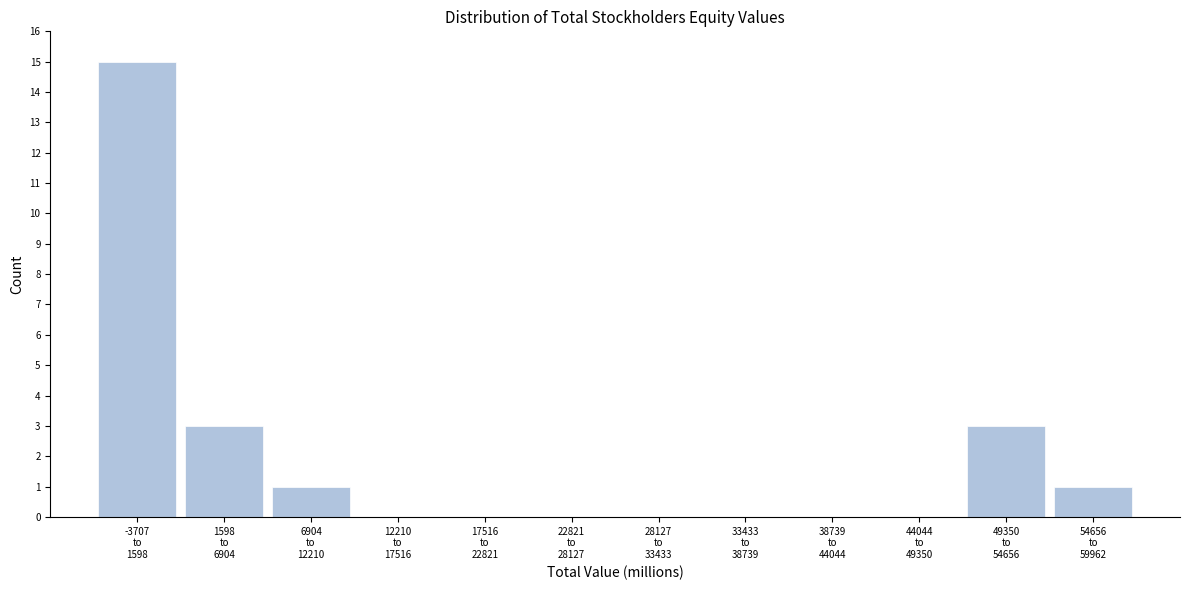

What is the maximum value shown in the chart?

15